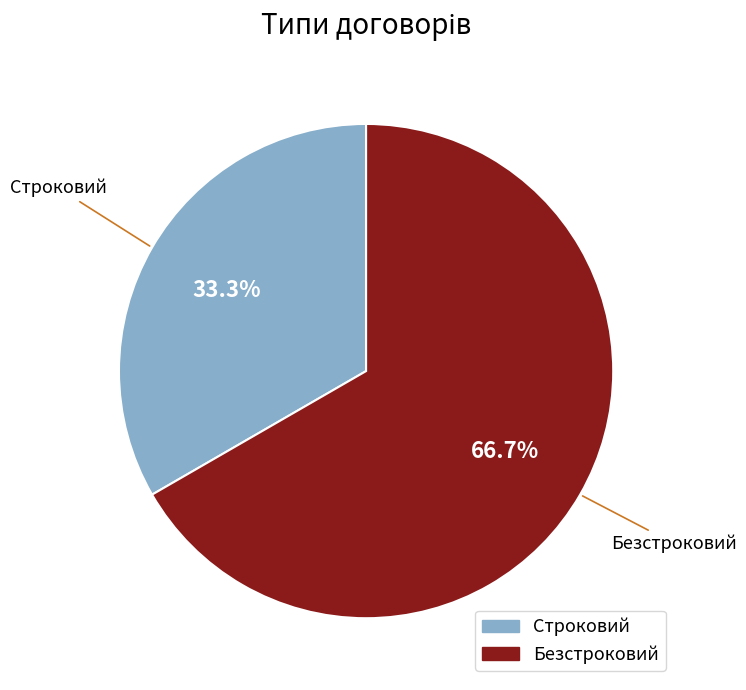

Count the number of slices in the pie.

2